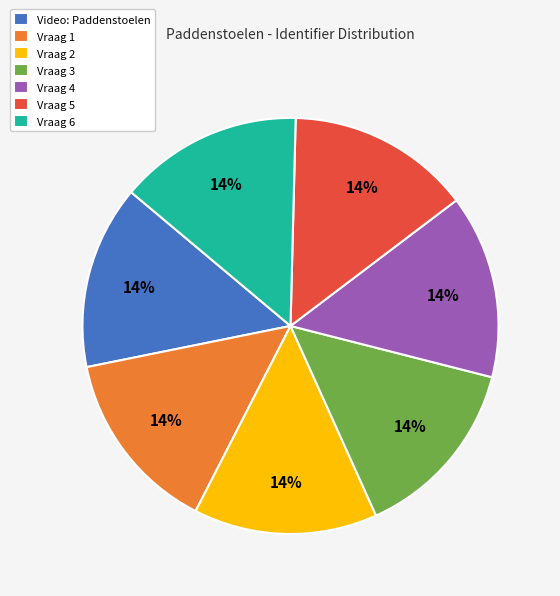

Does any single category account for the majority?

No